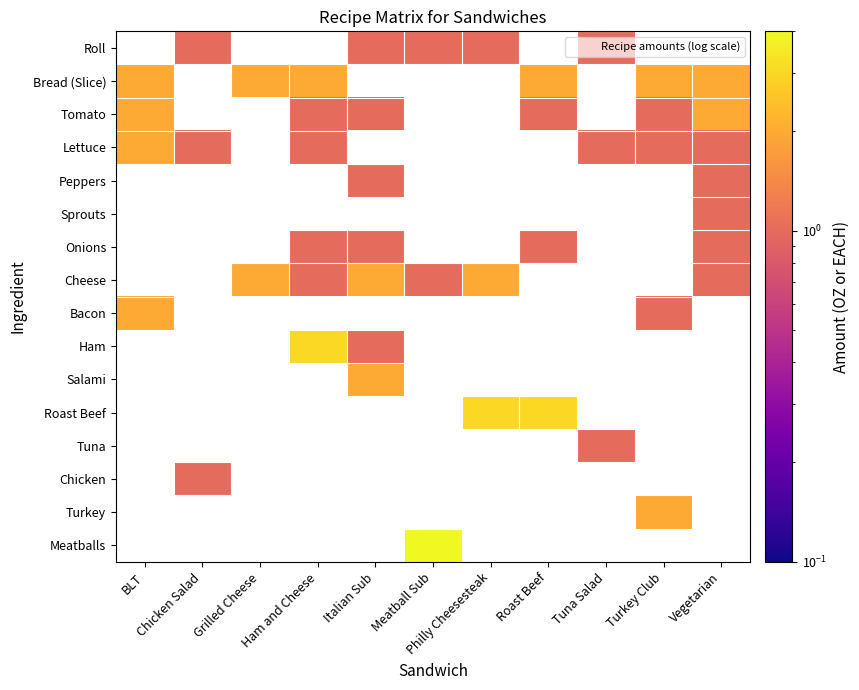

Count the number of categories in the chart.

11